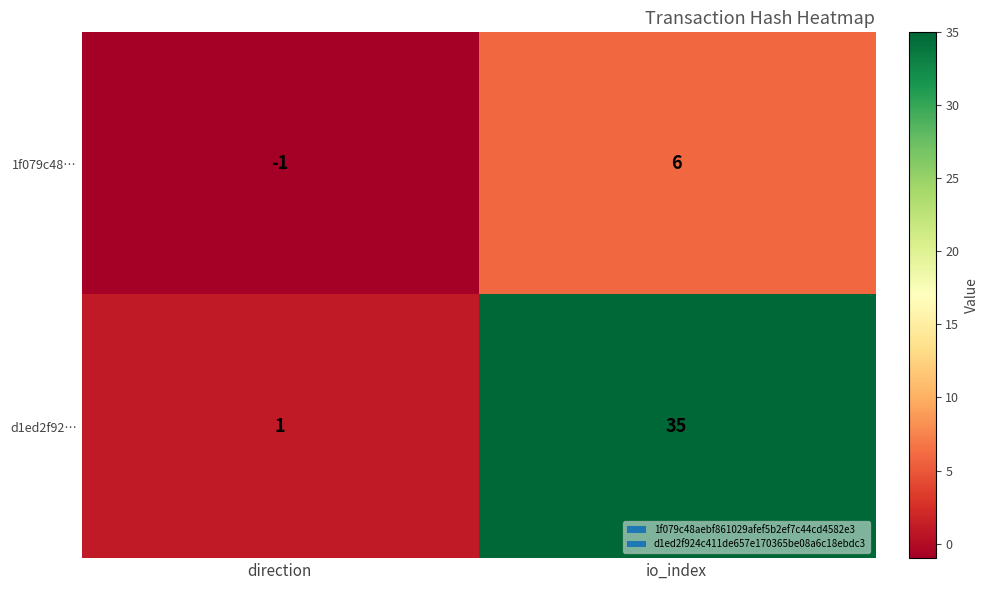

At which category is the sum across all series the highest?

io_index